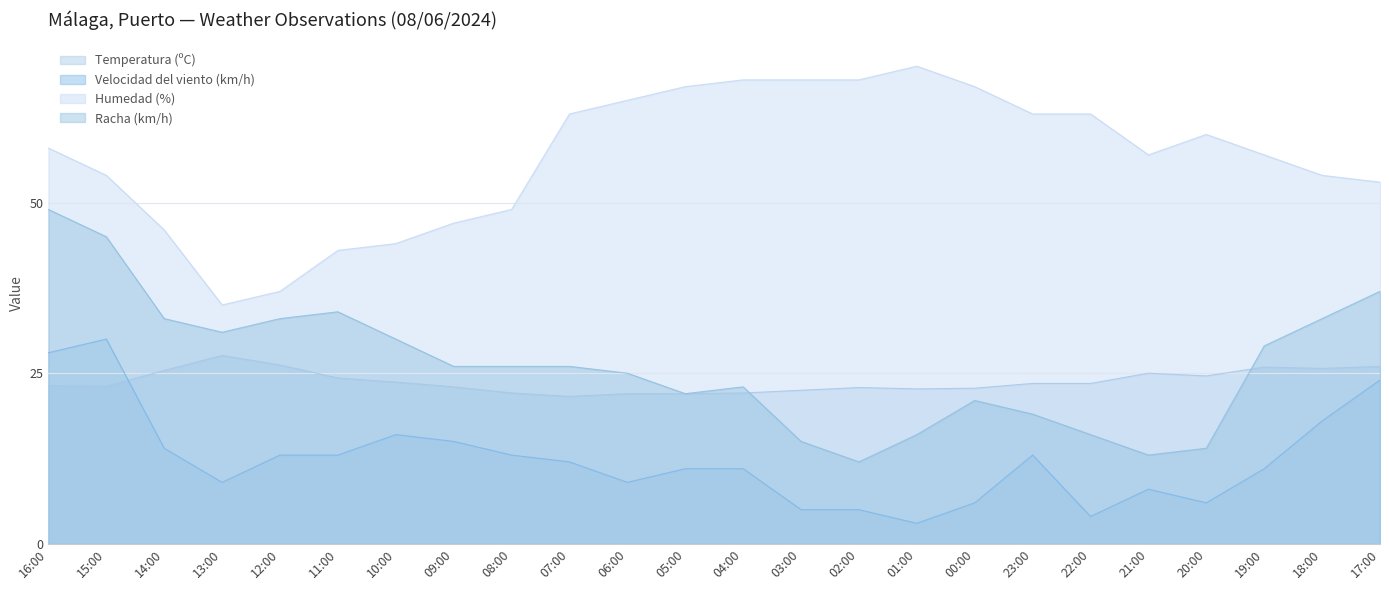

At which label does Racha (km/h) reach its peak?

16:00